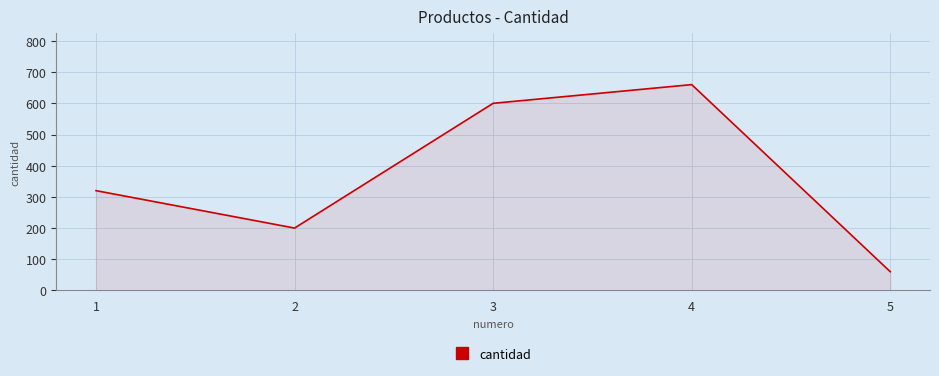

What value does the data have at 4?

660